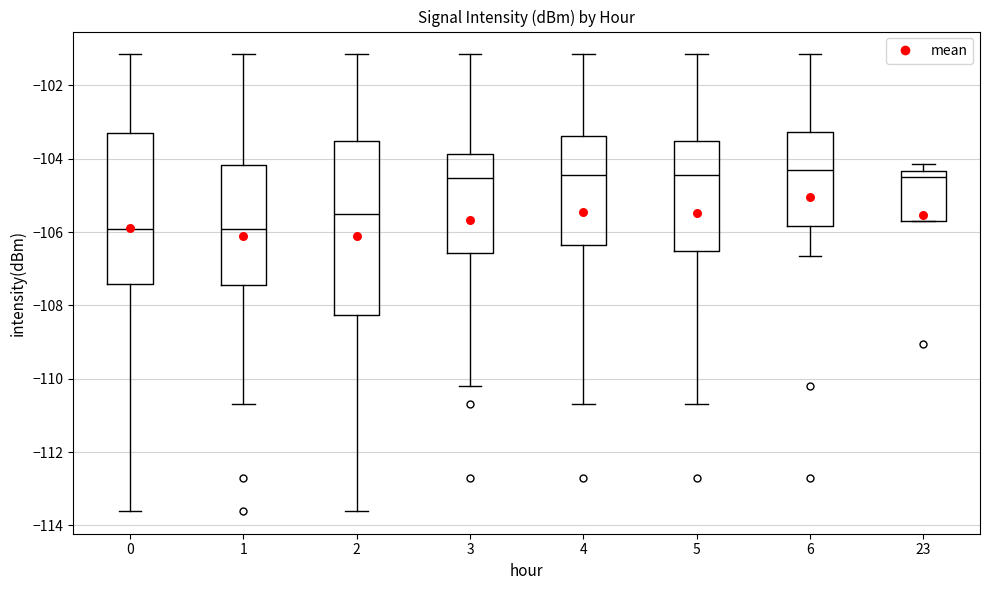

Where does the median line of the box at x = 6 sit on the y-axis? The values are not printed on the chart, so give them approximately, as read against the axis.

-104.4